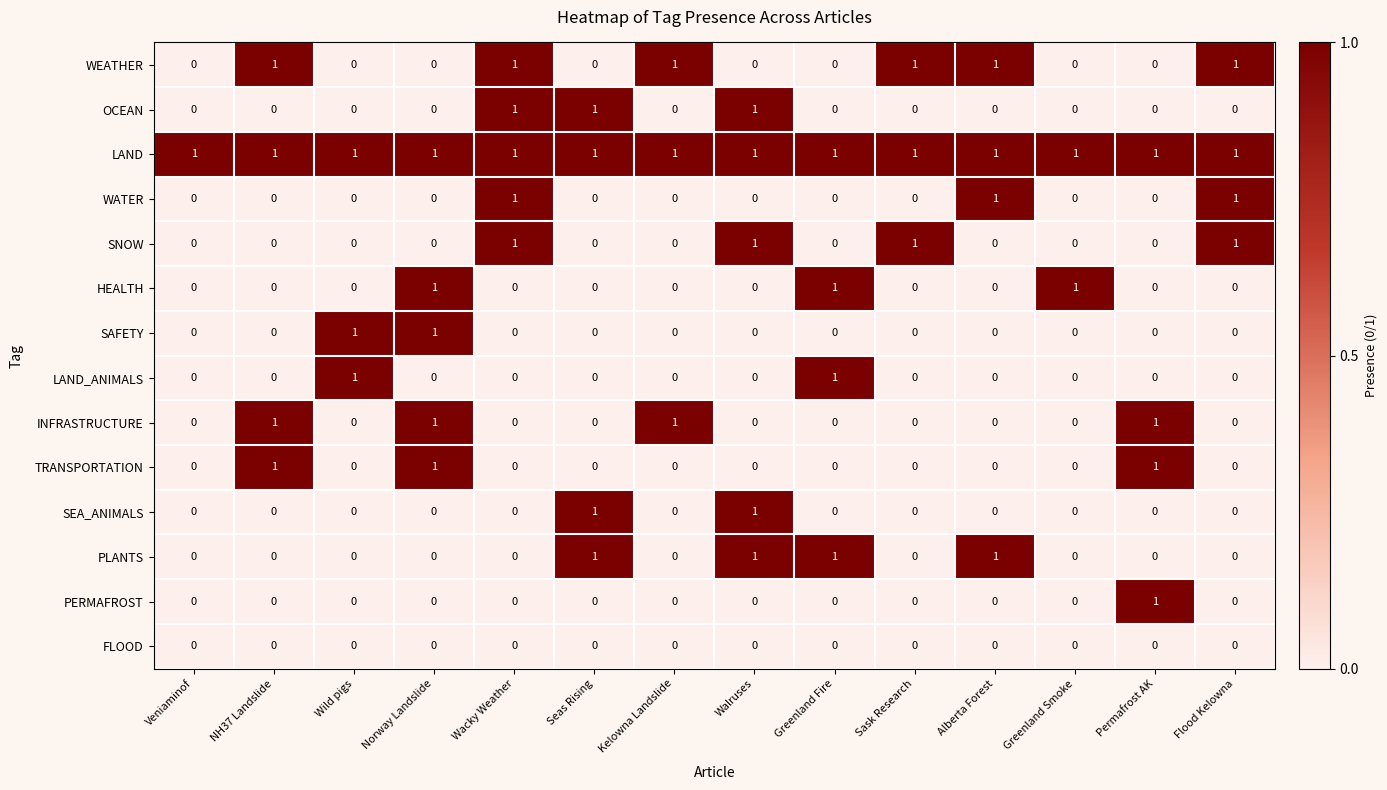

Count the SNOW values in the range 0 to 1.

14